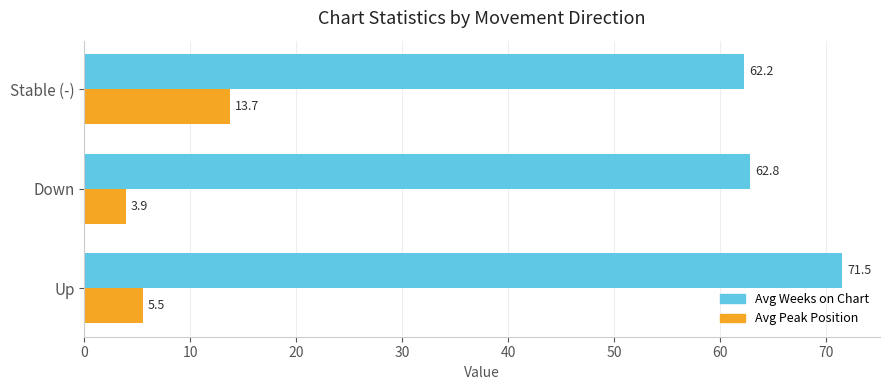

What is the highest value of the Avg Weeks on Chart series?

71.5